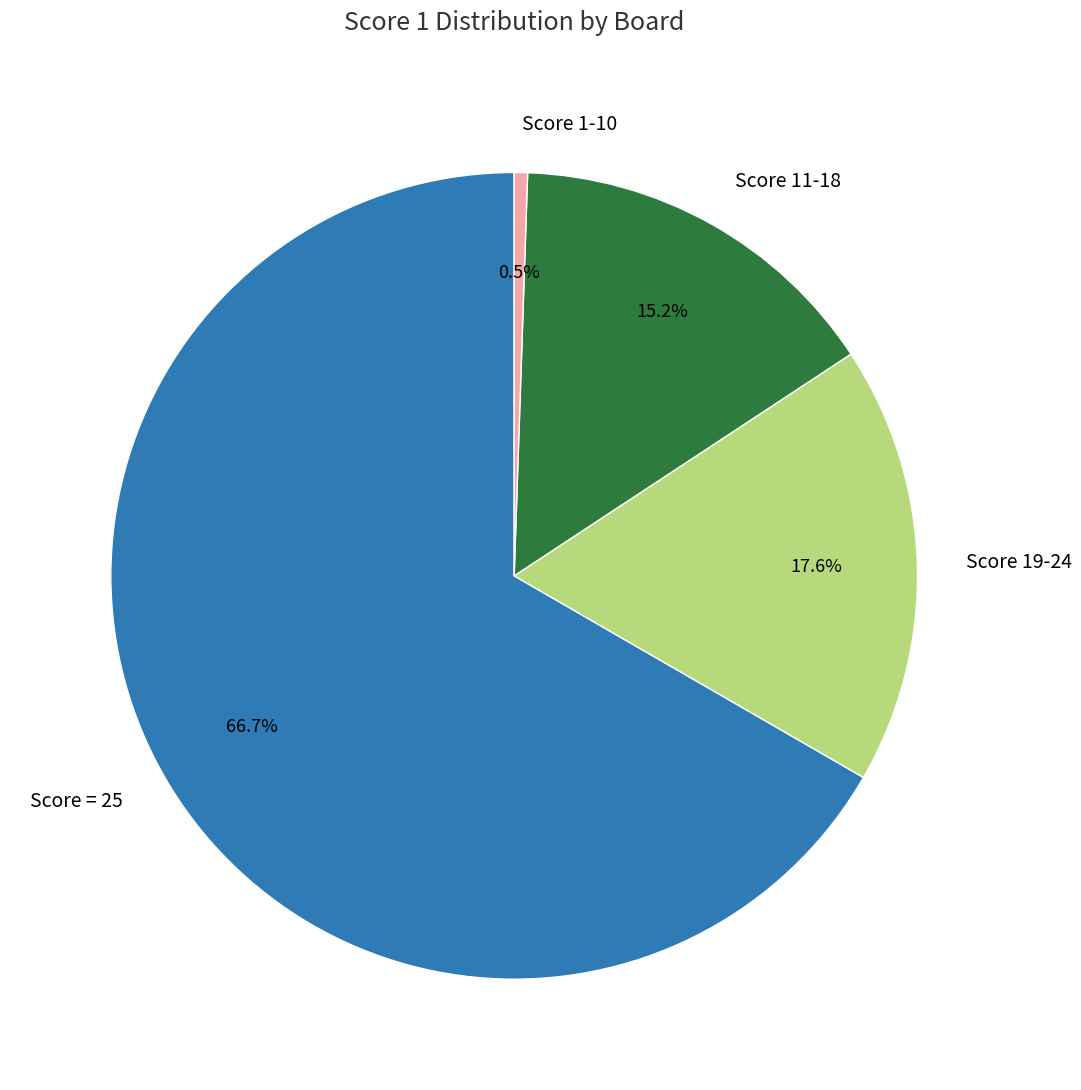

What portion of the pie excludes Score = 25?

33.3%